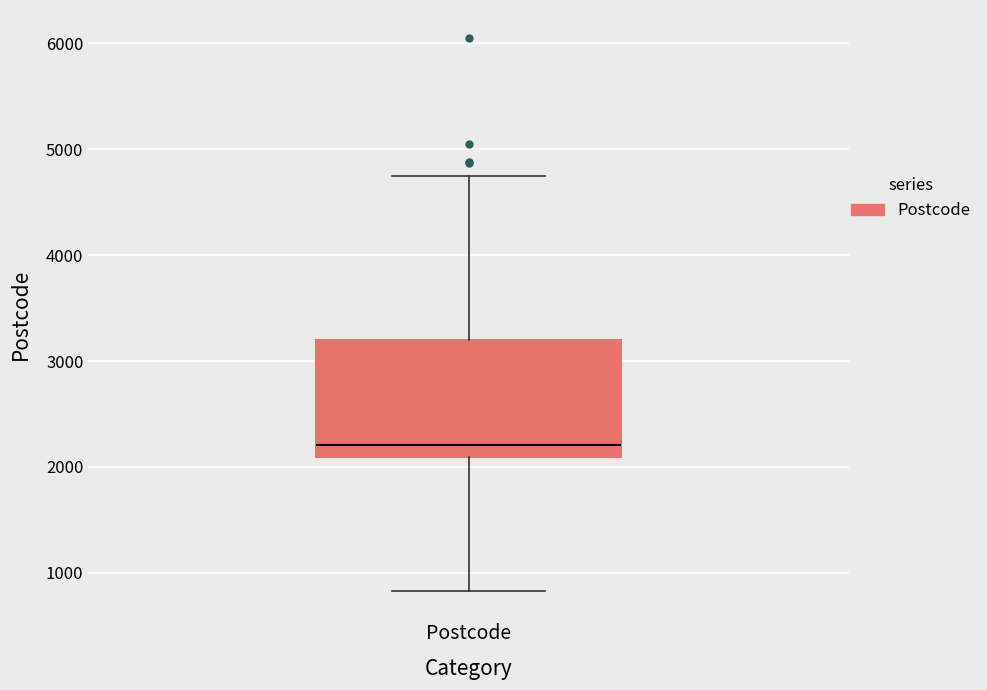

Where is the lower edge of the box for Postcode on the y-axis? The values are not printed on the chart, so give them approximately, as read against the axis.

2100